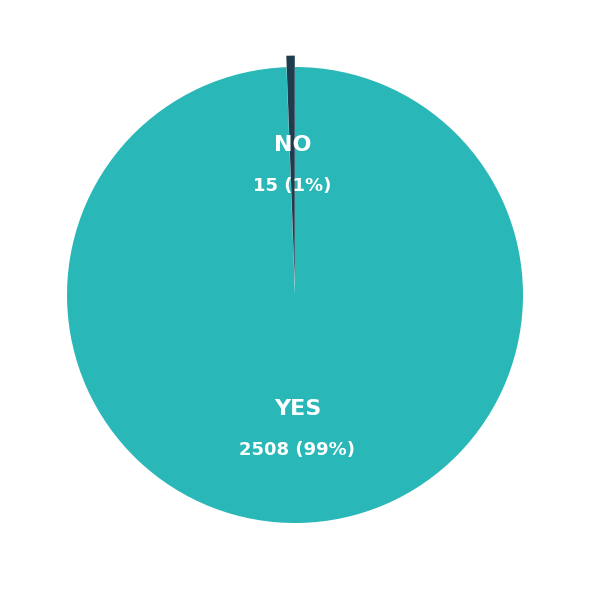

Which category has the smallest portion of the pie?

NO